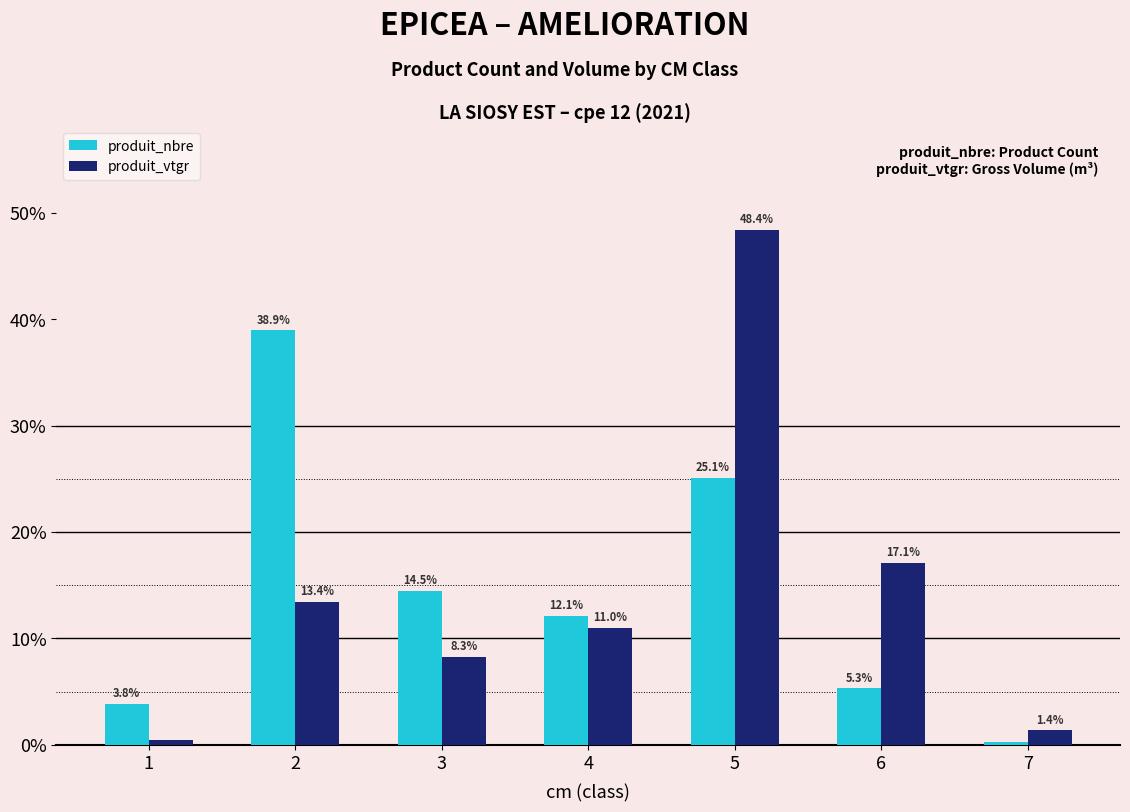

Between 1 and 4, which series saw the biggest shift?

produit_vtgr